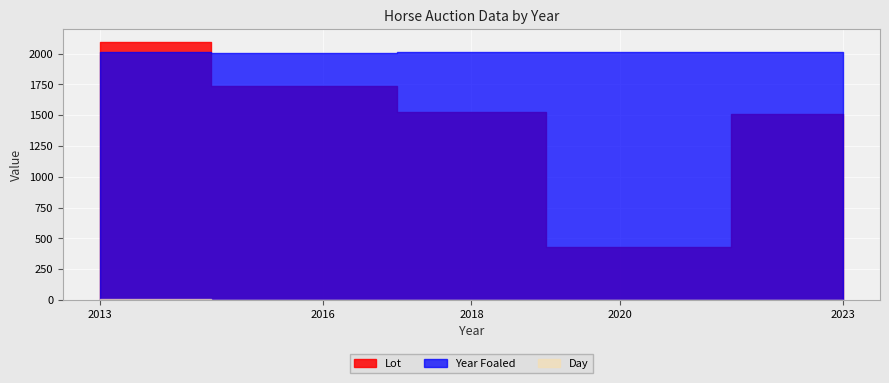

What is the greatest value displayed?

2091